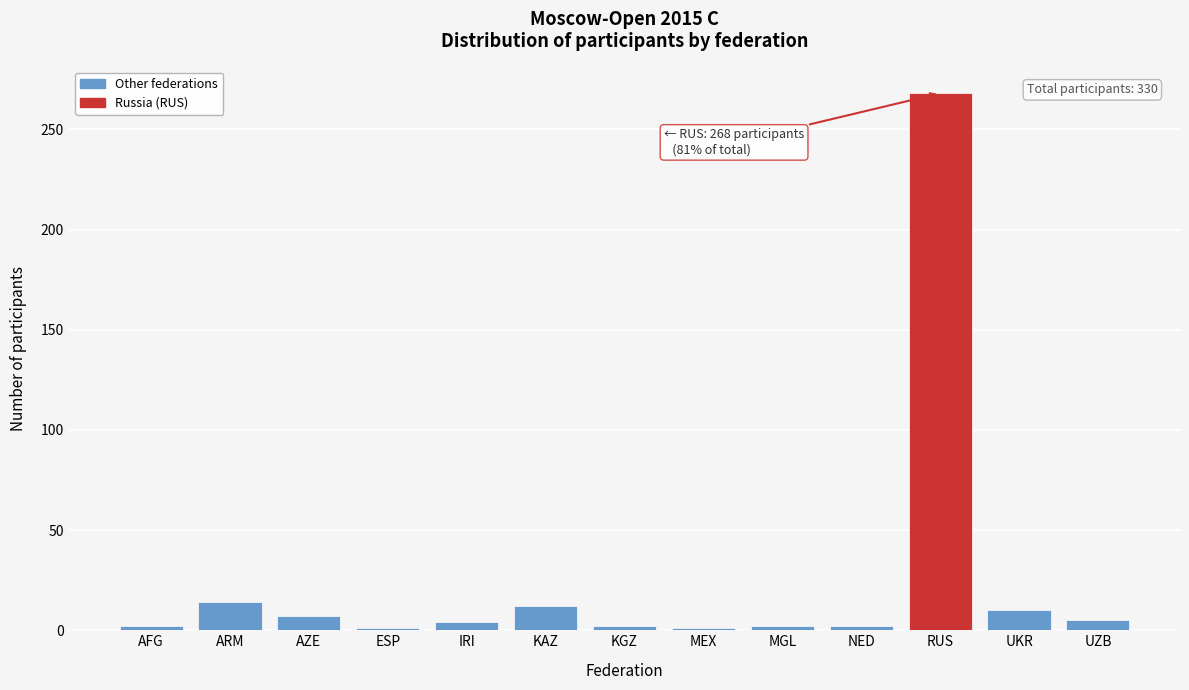

Which category has the highest value across all series?

RUS